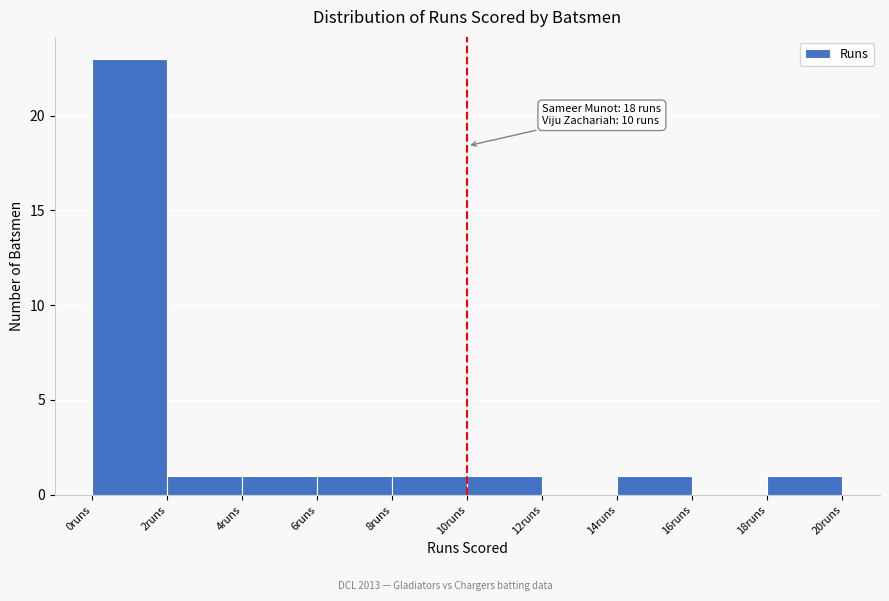

Which range on the x-axis has the tallest bar?

0 to 2